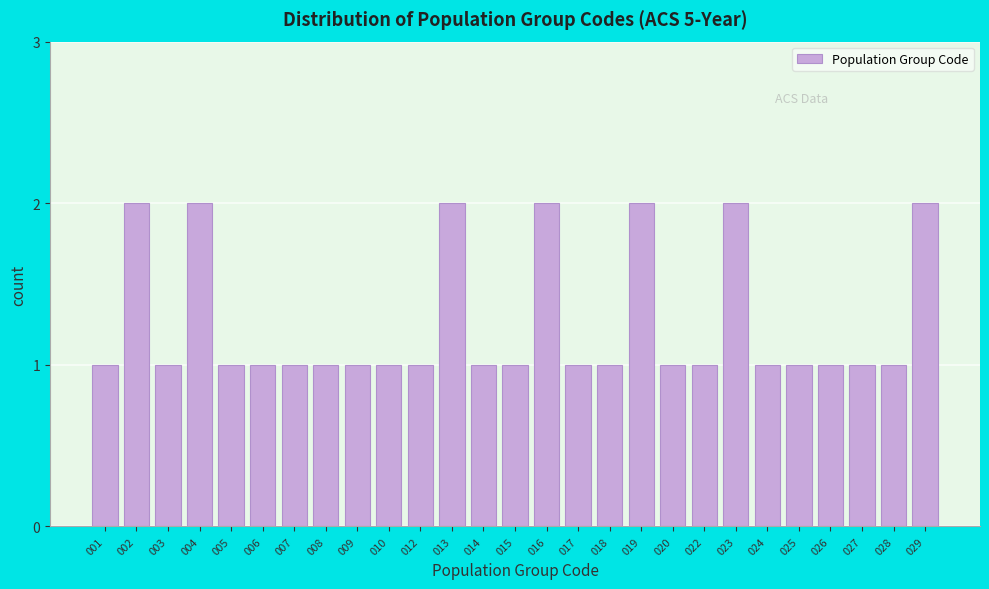

Reading right to left, list all the values displayed in this chart.

029=2	028=1	027=1	026=1	025=1	024=1	023=2	022=1	020=1	019=2	018=1	017=1	016=2	015=1	014=1	013=2	012=1	010=1	009=1	008=1	007=1	006=1	005=1	004=2	003=1	002=2	001=1